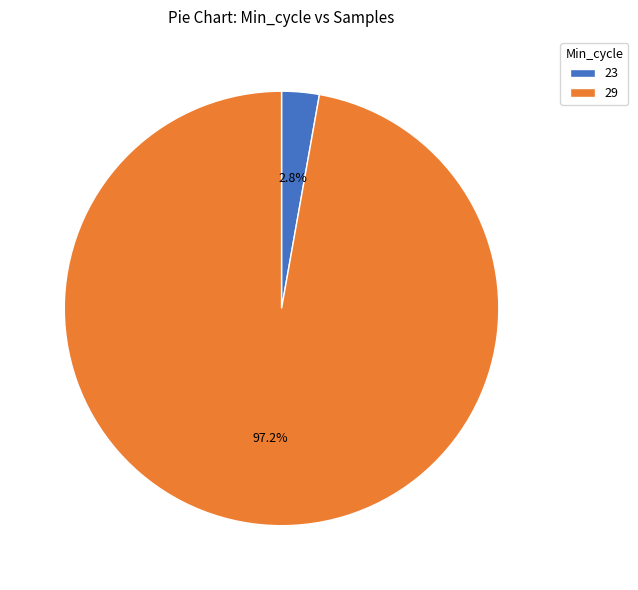

How much of the chart is everything except 29?

2.8%